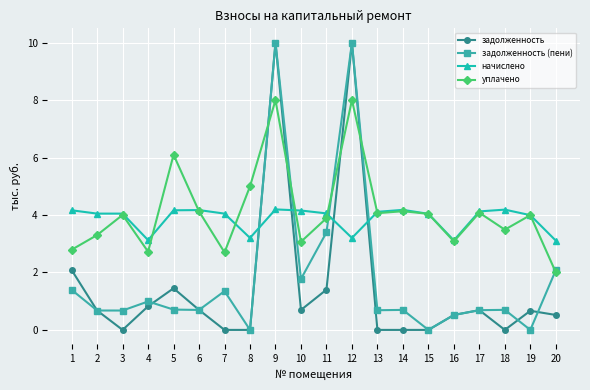

What is the average value of the уплачено series?

4.1